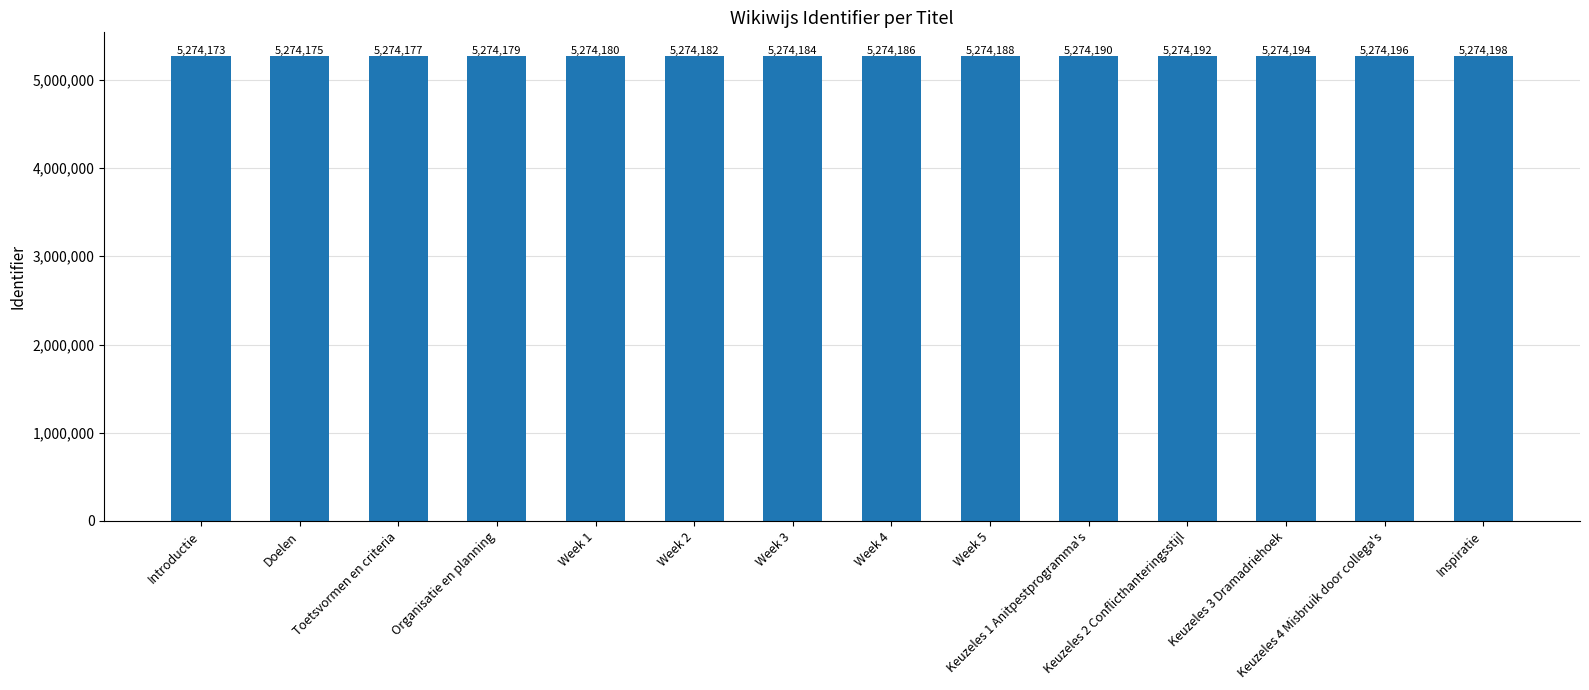

What is the sum of the values at Week 1 and Inspiratie?

10548378